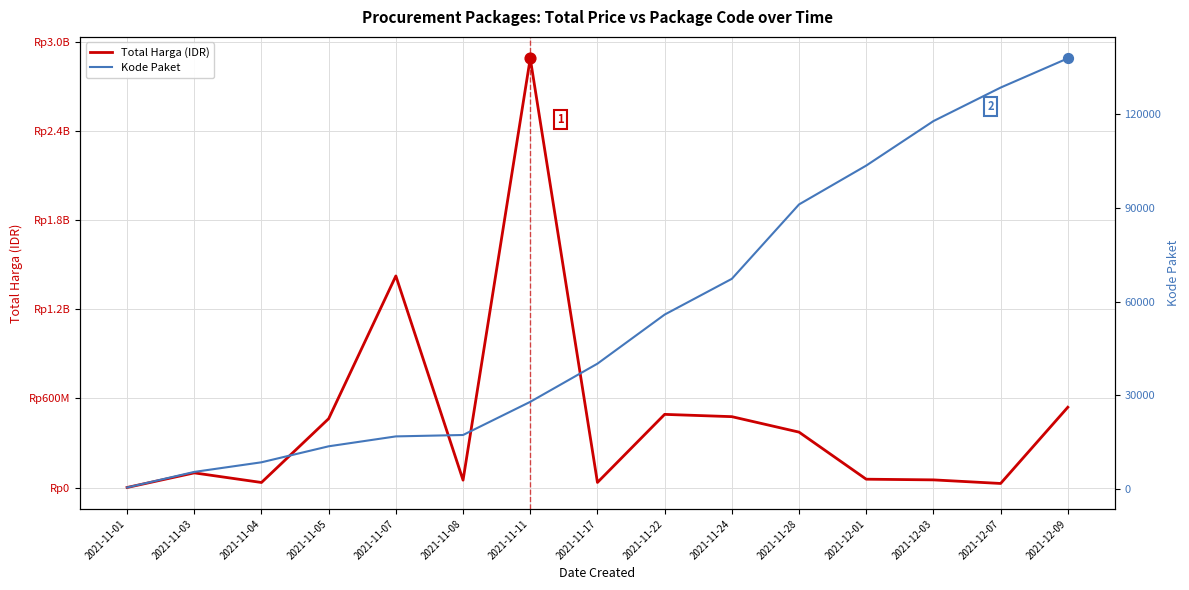

Which series contains the highest Y value?

Total Harga (IDR)